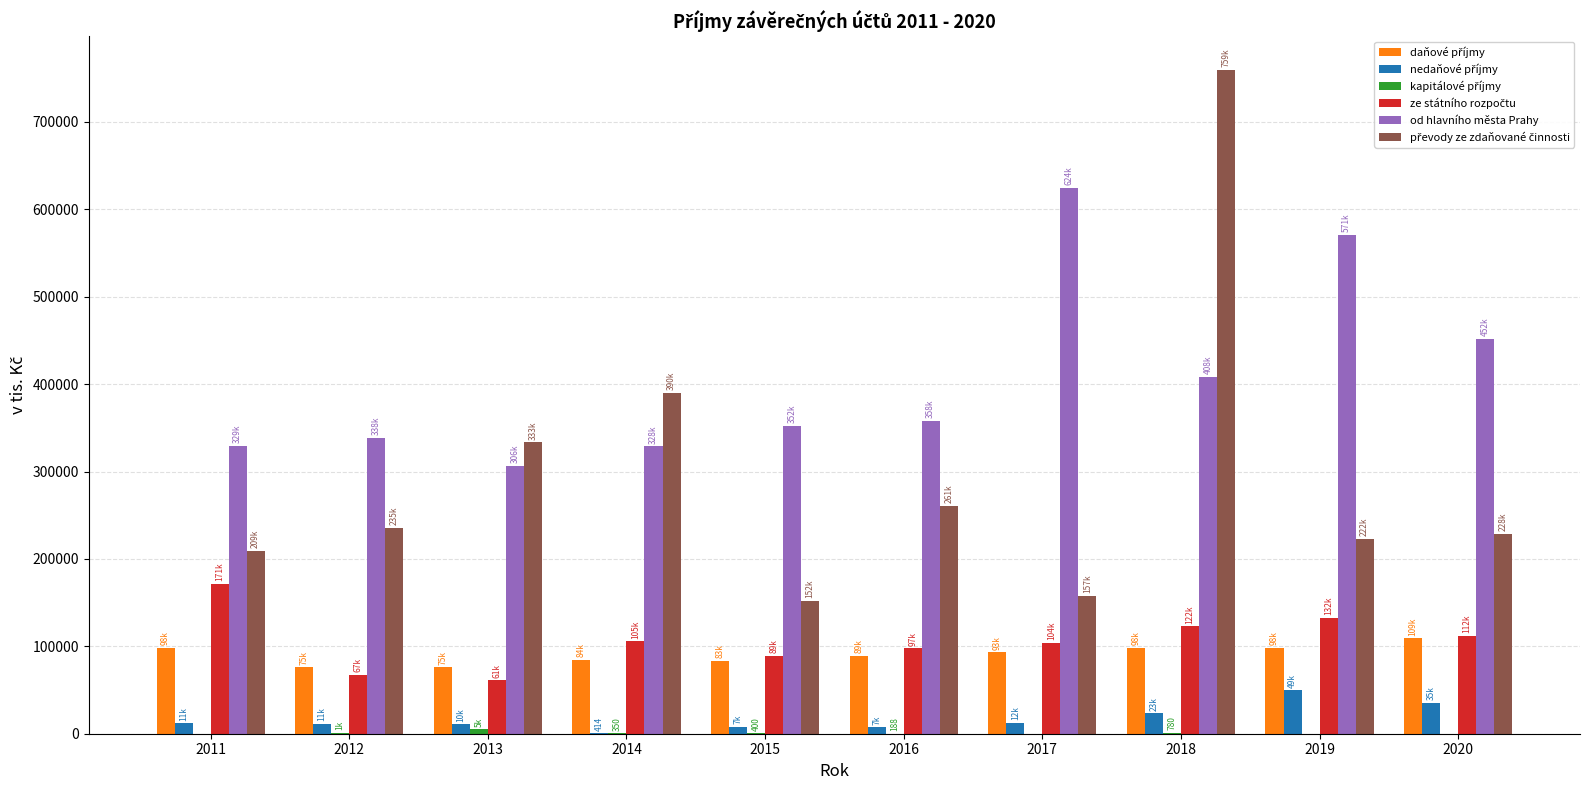

At which category is the sum across all series the highest?

2018